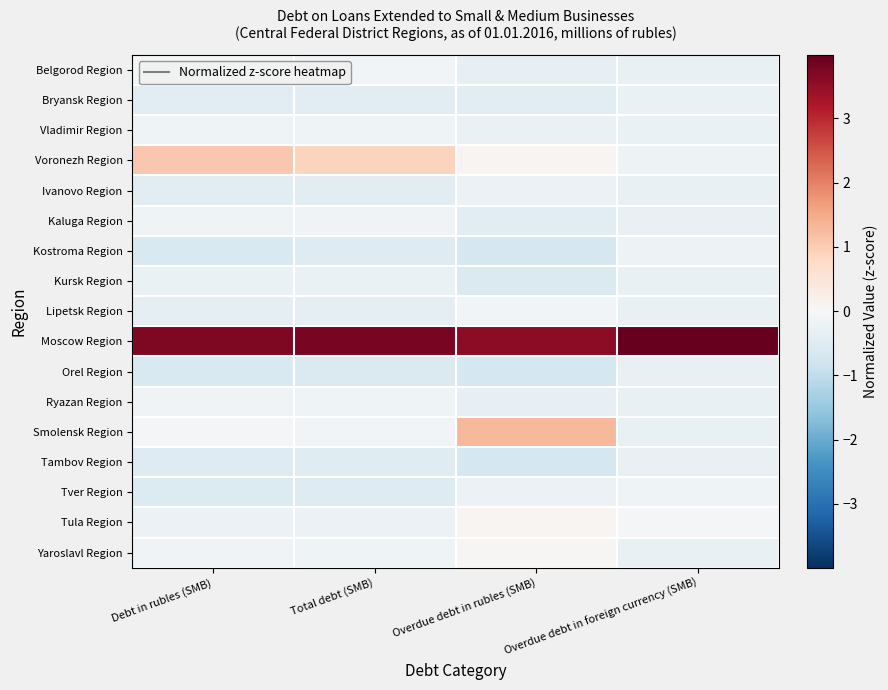

Between Debt in rubles (SMB) and Overdue debt in rubles (SMB), which series saw the biggest shift?

Smolensk Region